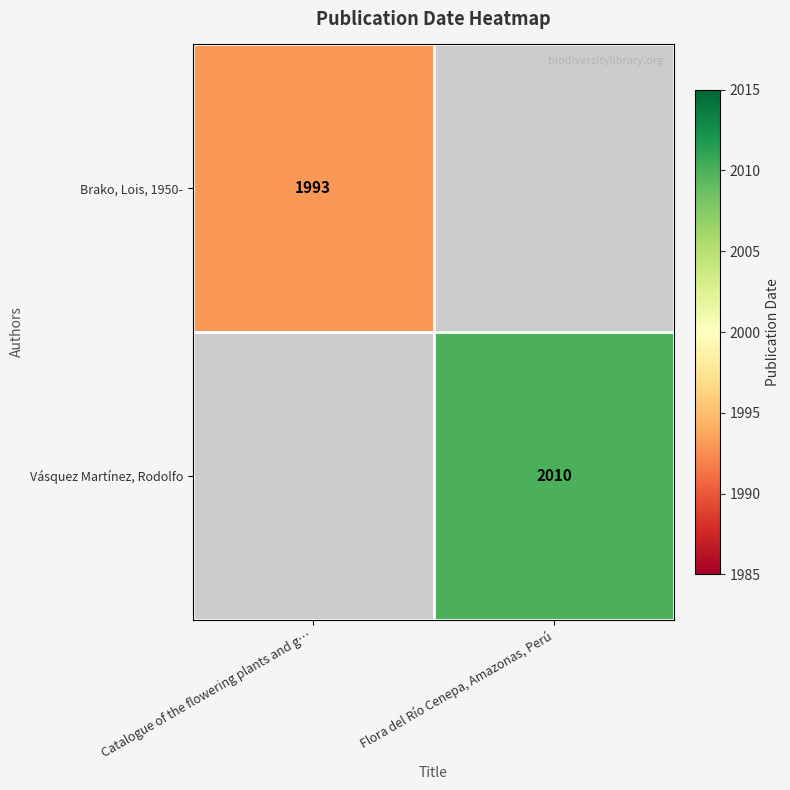

The value of Brako, Lois, 1950- at Catalogue of the flowering plants and g… is 1993. True or false?

True